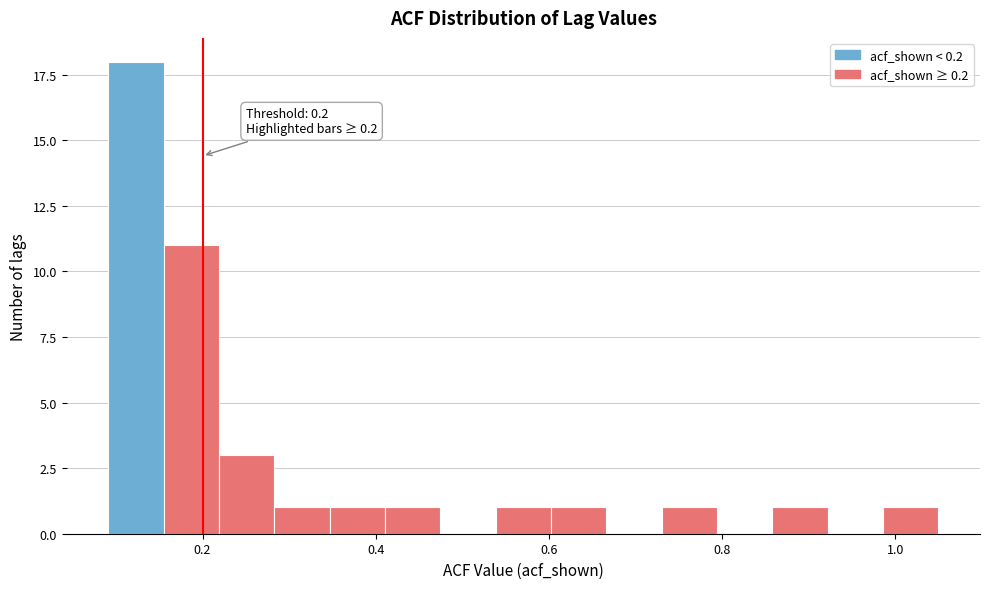

Around what value on the x-axis is the tallest bar? Give the approximate position of its centre, as read against the axis.

0.12